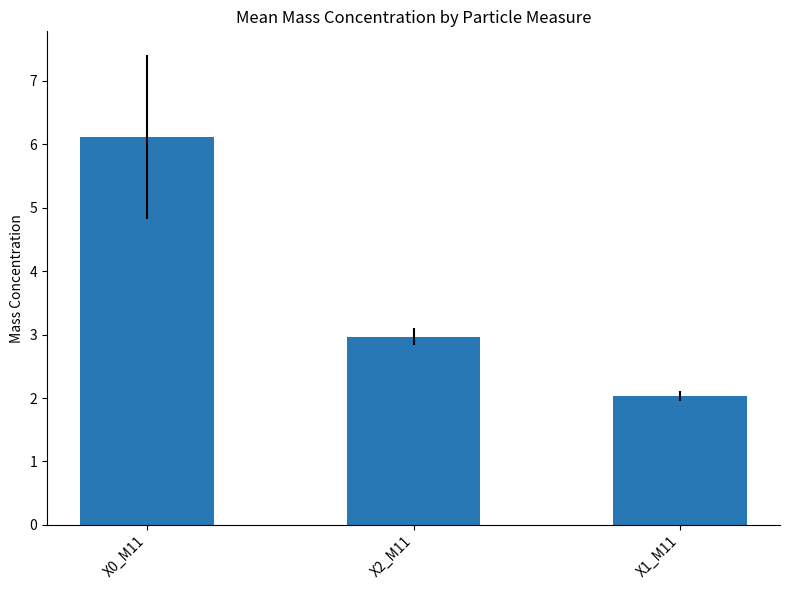

Reading right to left, list all the values displayed in this chart.

X1_M11=2.0	X2_M11=3.0	X0_M11=6.1